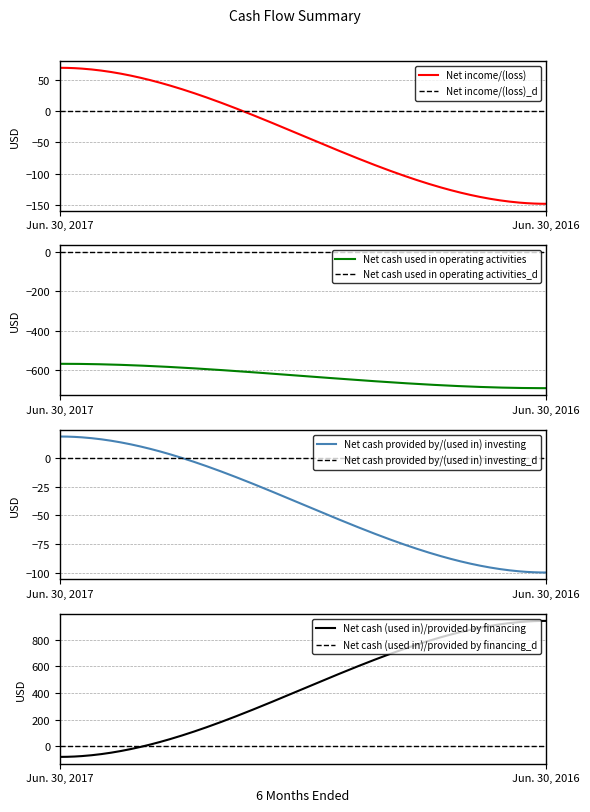

How many categories are shown in the chart?

2